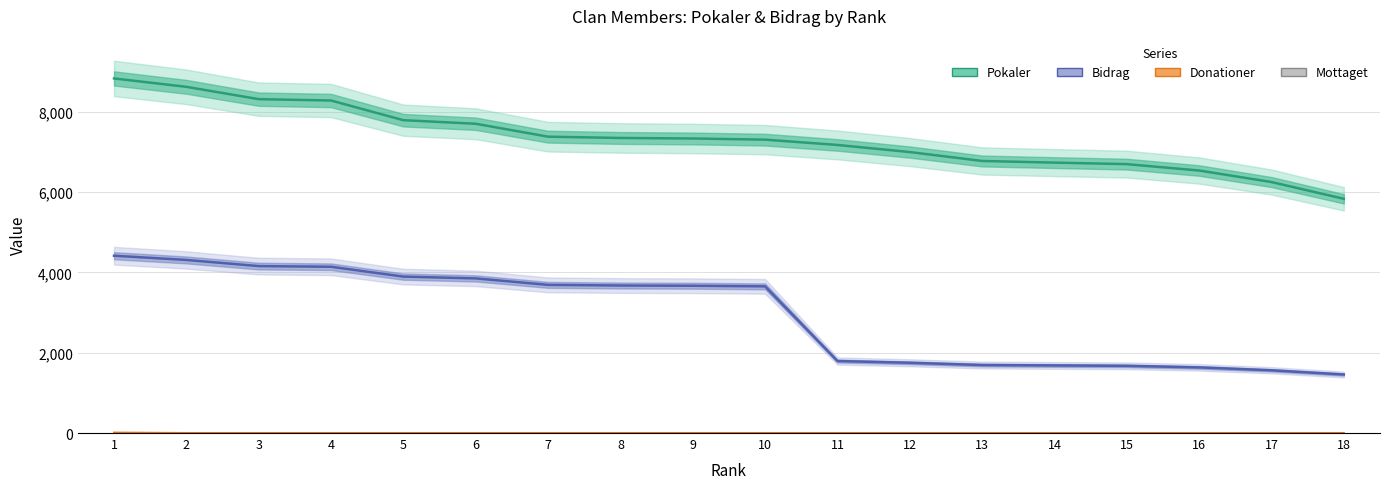

What is the difference between the highest and lowest values at 6?

7705